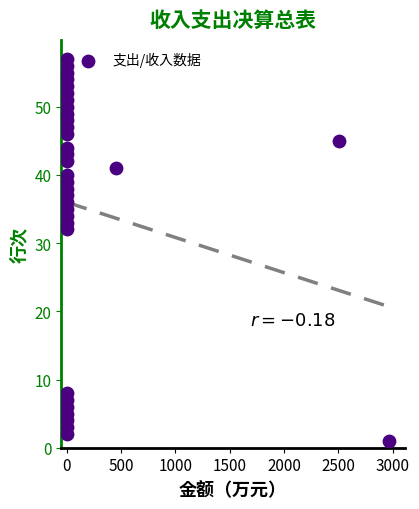

What is the range of Y values (max minus min)?

56